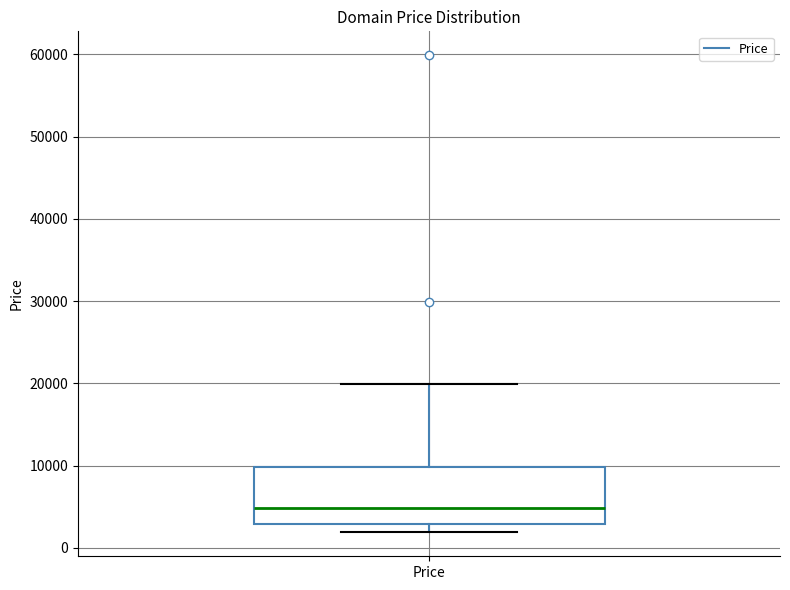

Transcribe this box plot: give where the median line is, the range the box spans, and where the two whiskers end, as read against the y-axis. The values are not printed on the chart, so give them approximately, as read against the axis.

median 5000, box 3000 to 10000, whiskers 2000 to 20000